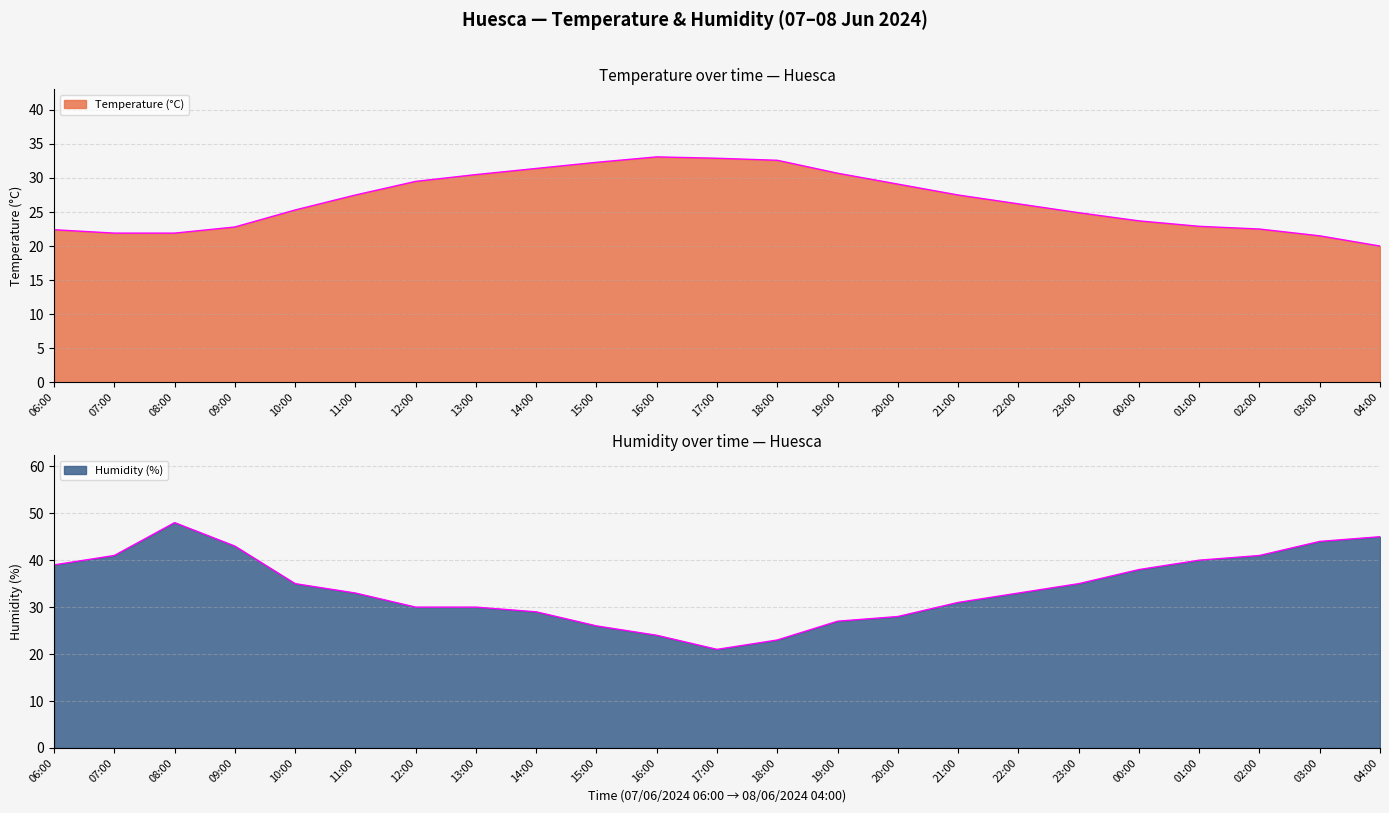

What is the maximum value shown in the chart?

48.0